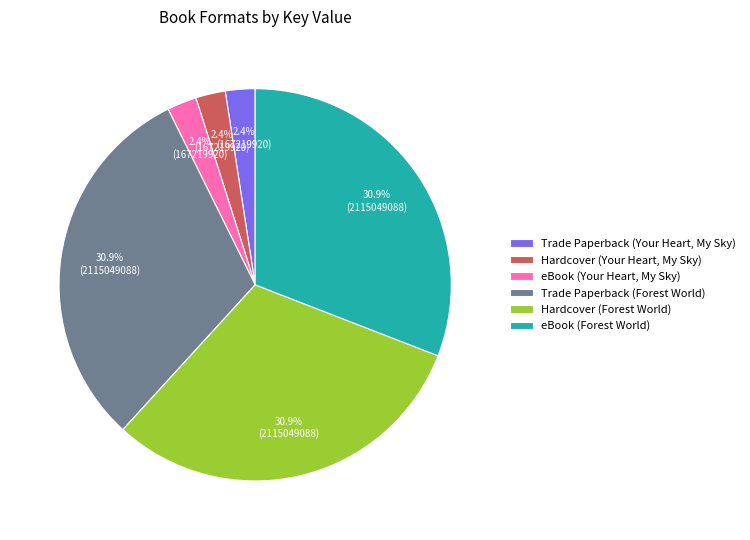

How much of the chart is everything except Hardcover (Your Heart, My Sky)?

97.6%